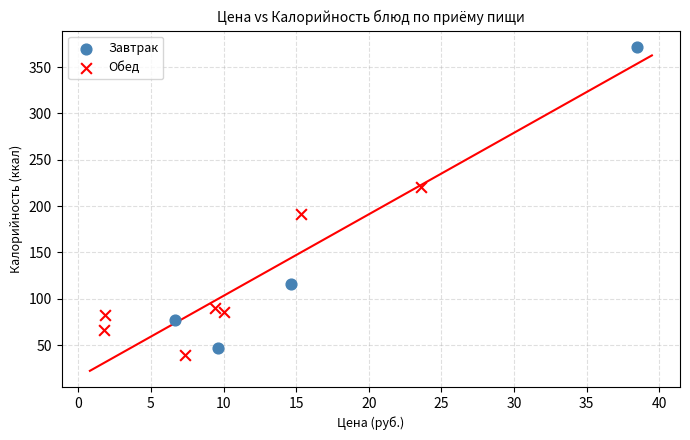

Which series contains the highest Y value?

Завтрак